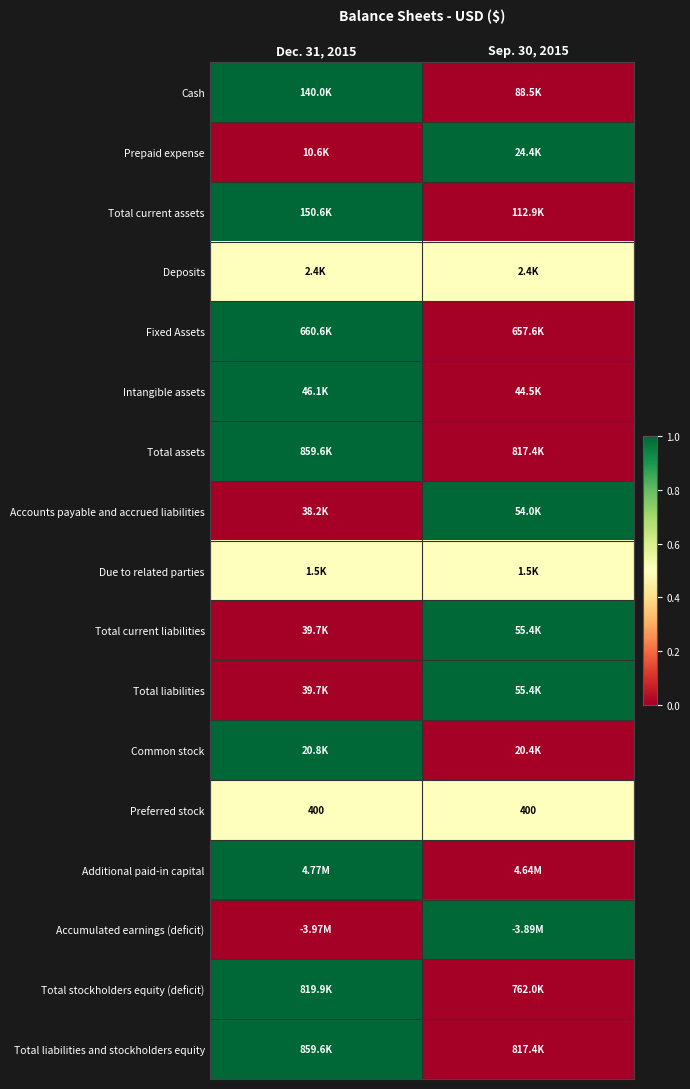

What is the sum of all Preferred stock values?

800.0